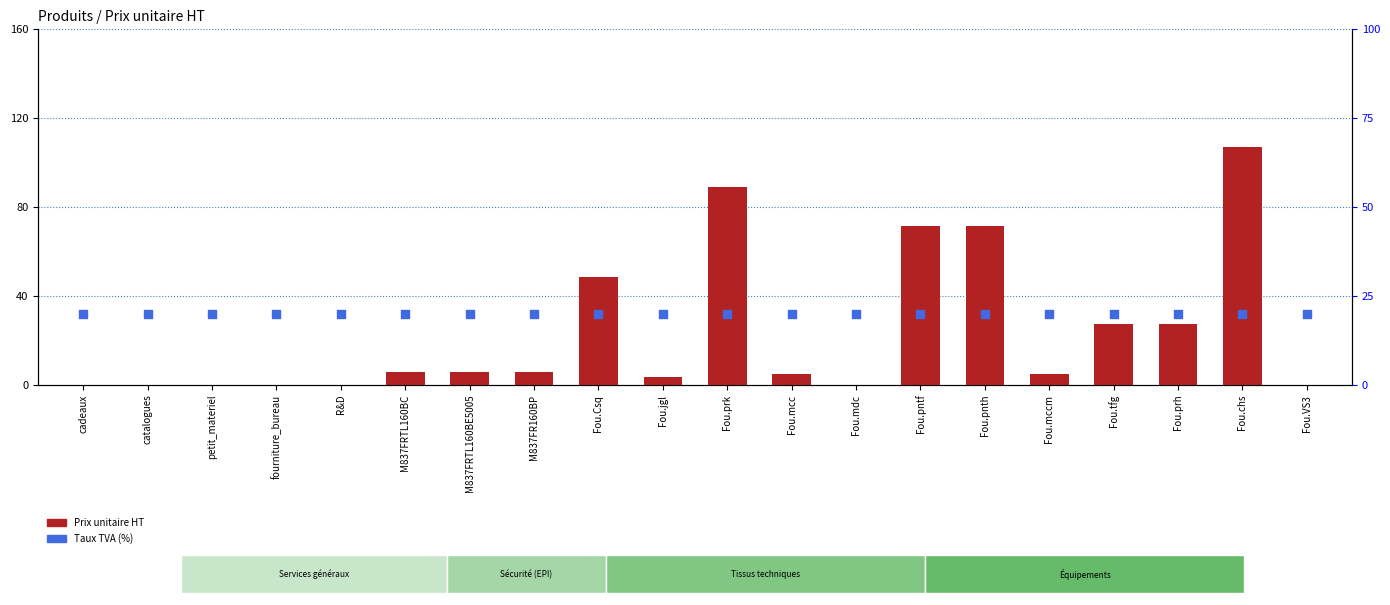

Which series has the largest total across all categories?

Prix unitaire HT